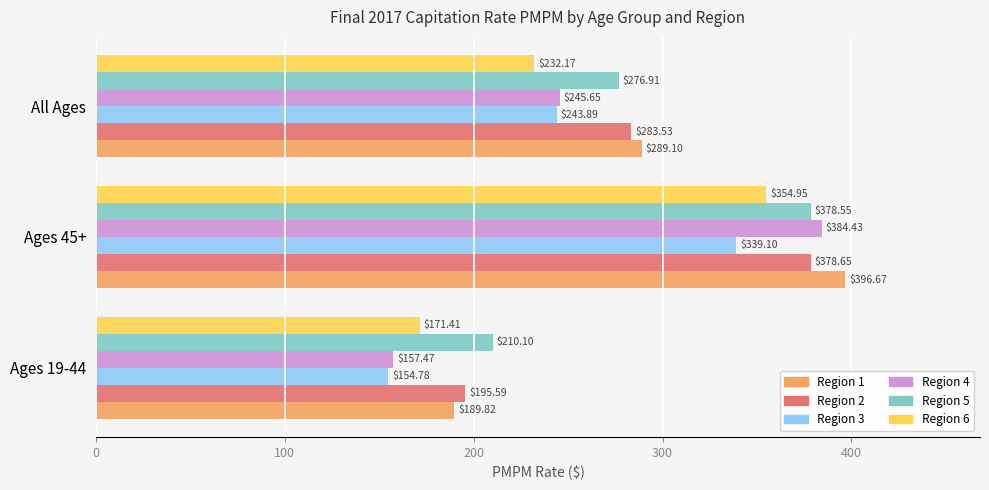

What are all the series names shown in the legend?

Region 1, Region 2, Region 3, Region 4, Region 5, Region 6